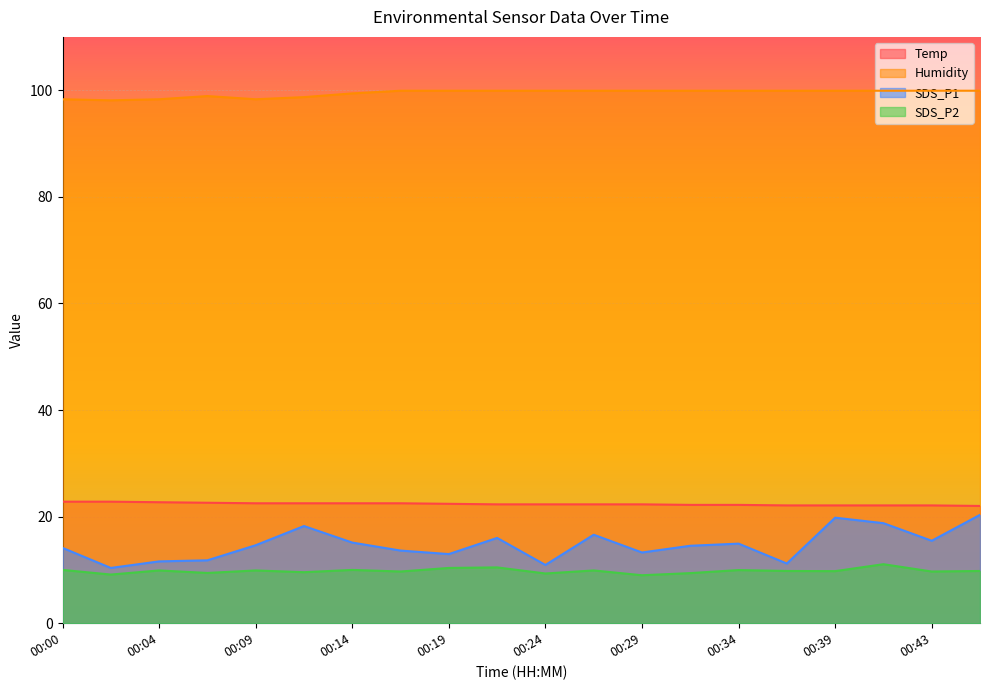

True or false: SDS_P2 and Temp intersect in this chart.

False